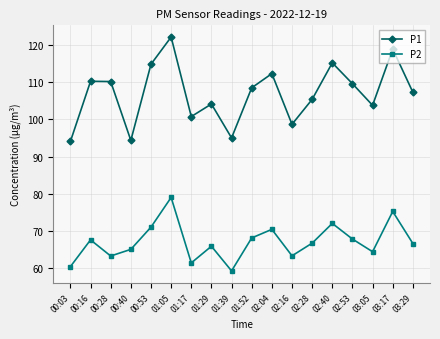

What is the greatest value displayed?

122.1